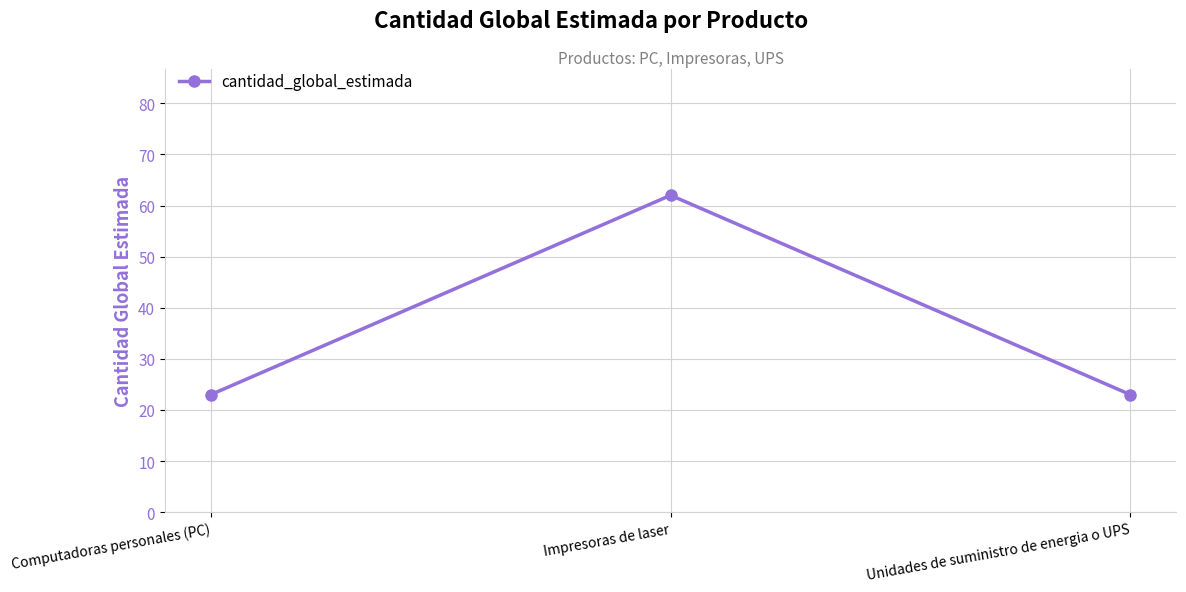

Which category has the highest value across all series?

Impresoras de laser